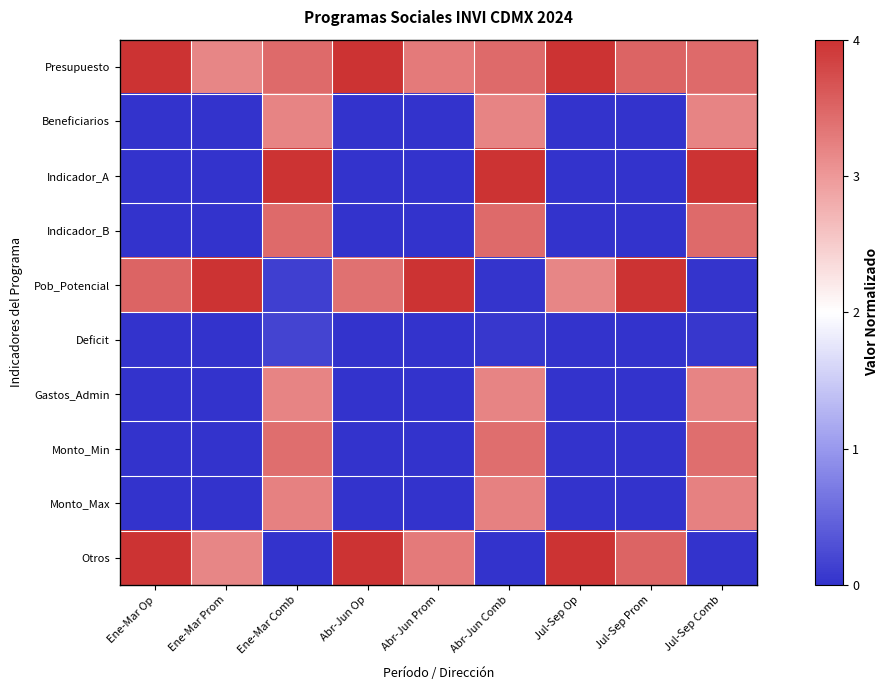

List the series in order of their peak value, highest first.

Presupuesto, Indicador_A, Pob_Potencial, Otros, Indicador_B, Monto_Min, Monto_Max, Gastos_Admin, Beneficiarios, Deficit